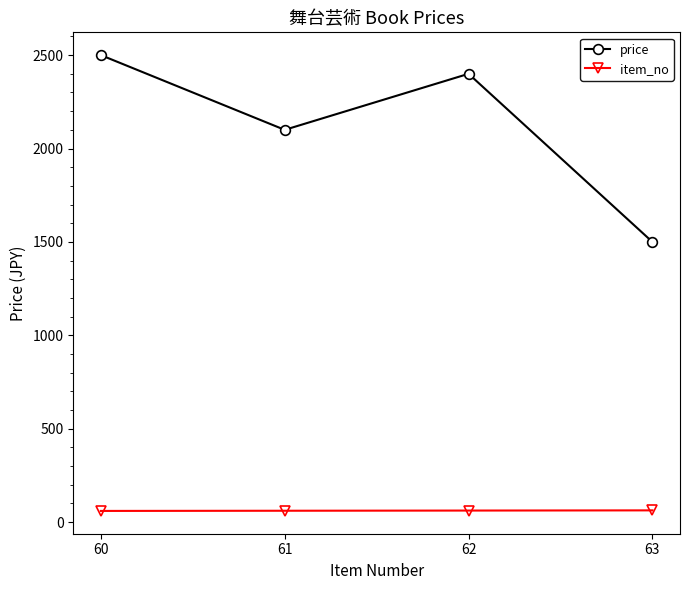

What is the maximum value for price?

2500